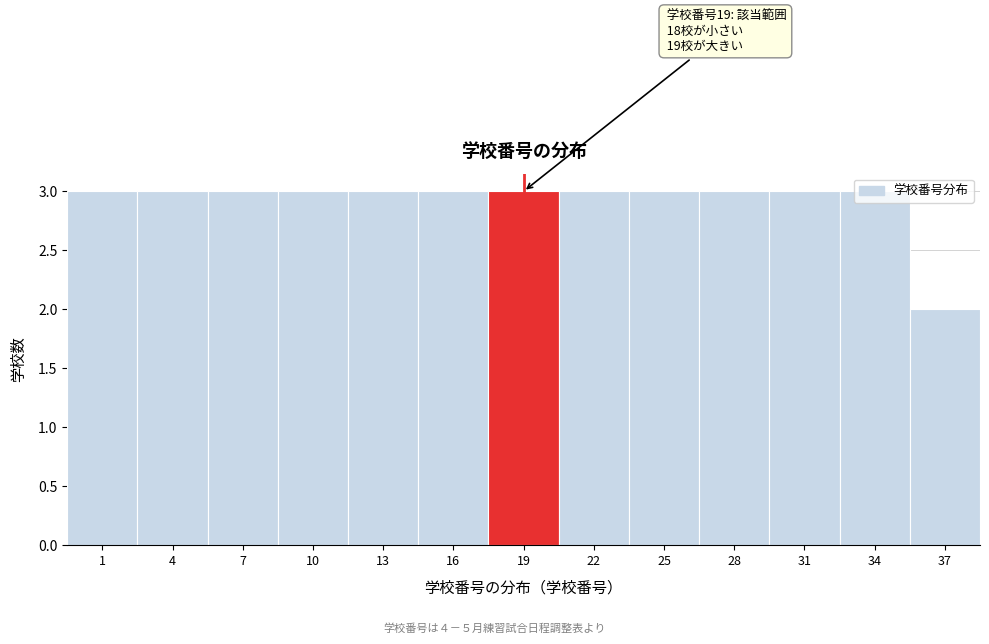

What is the ratio of the value at 37 to the value at 1?

0.7